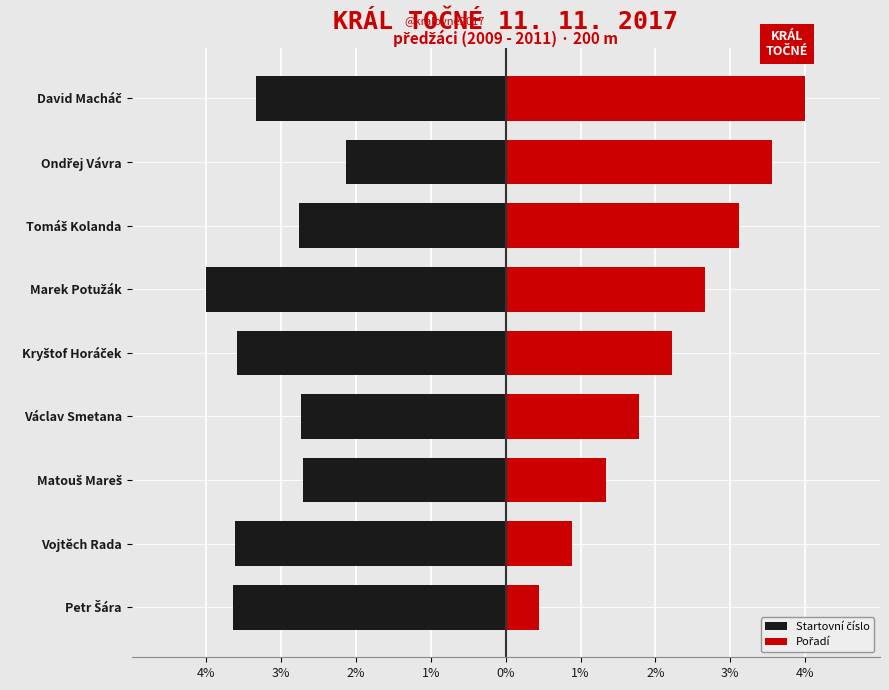

How many categories are shown in the chart?

9